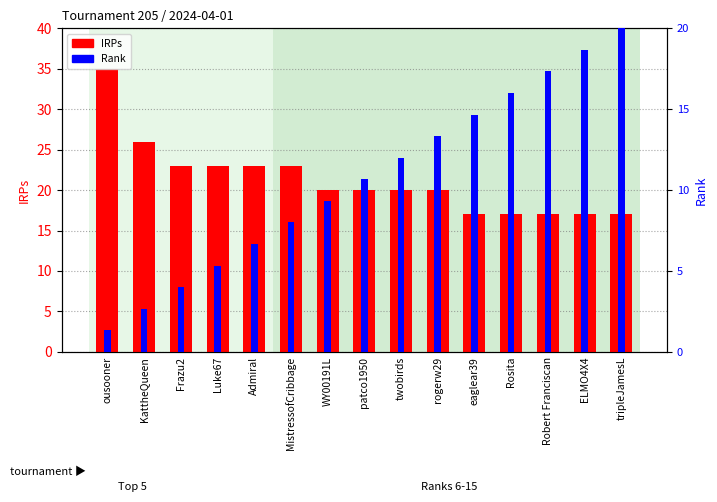

How many bars are there in total?

30